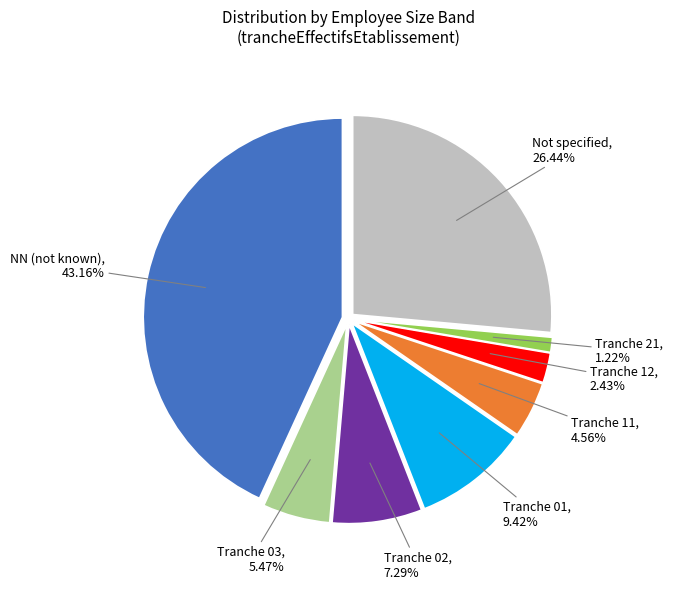

Is there any slice that represents more than half of the pie?

No